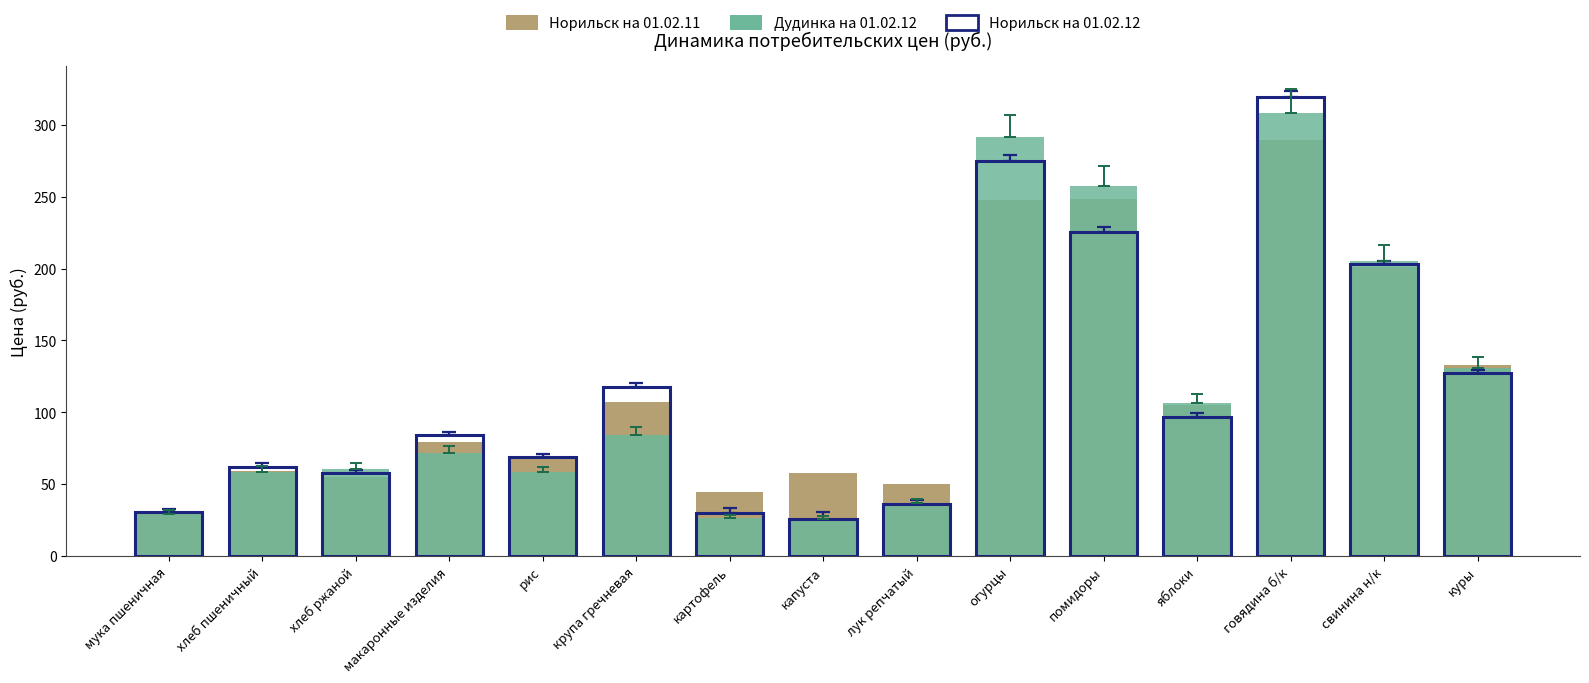

At which label is Дудинка на 01.02.12 closest to 167?

куры